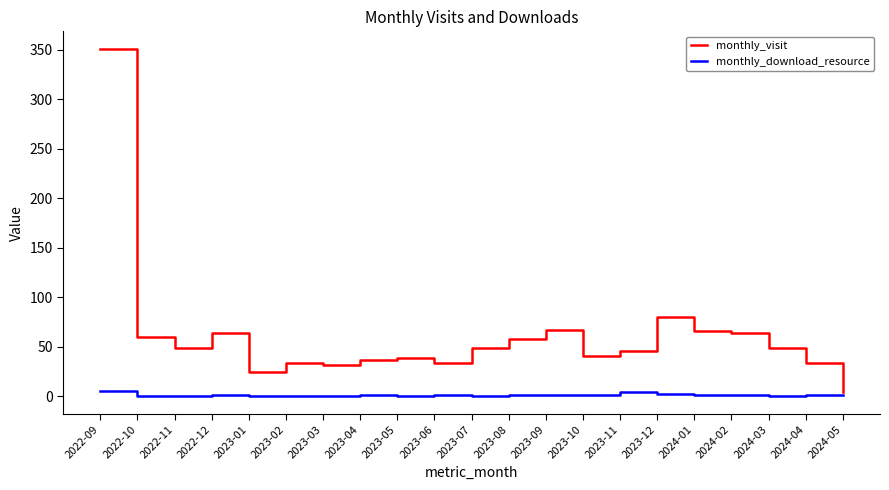

At which label does monthly_download_resource first exceed 1?

2022-09